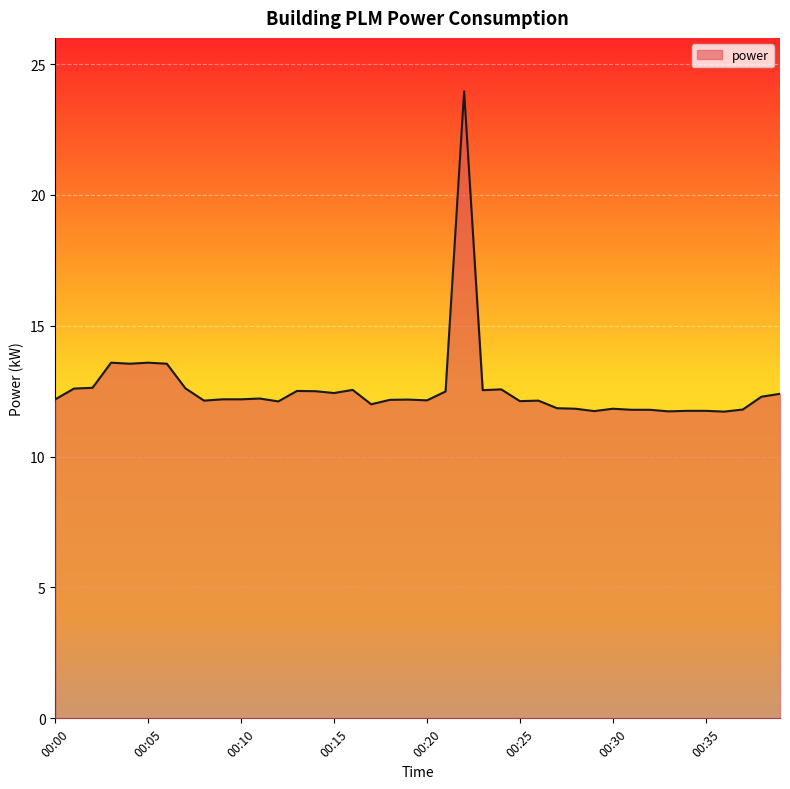

What is the greatest value displayed?

24.0